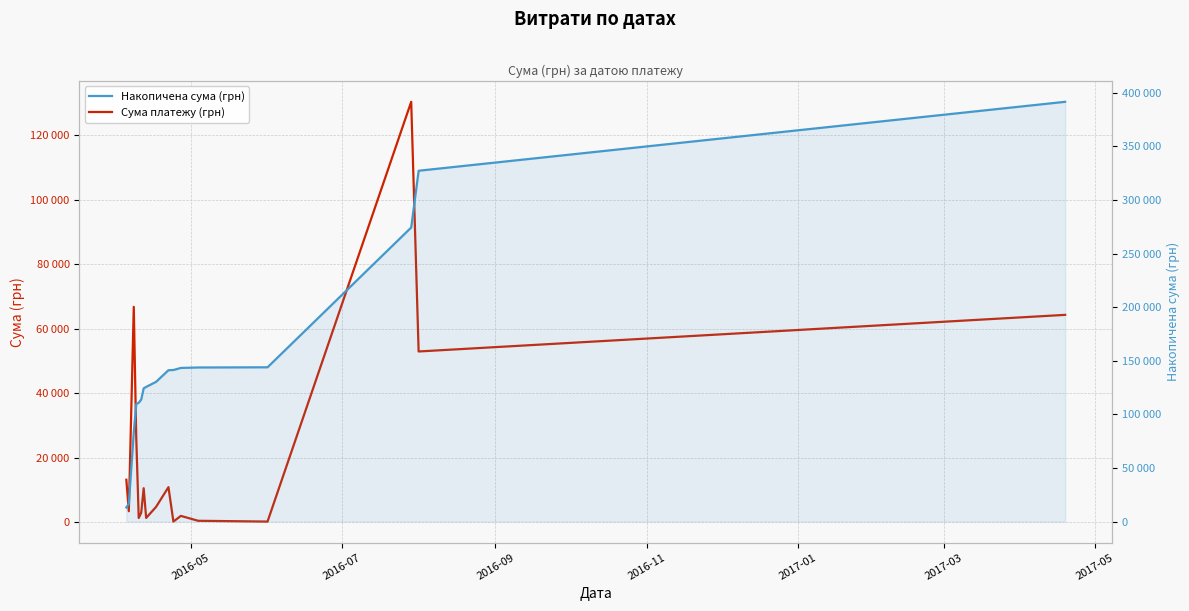

Is it true that Сума платежу (грн) equals 461.6 at 7?

False